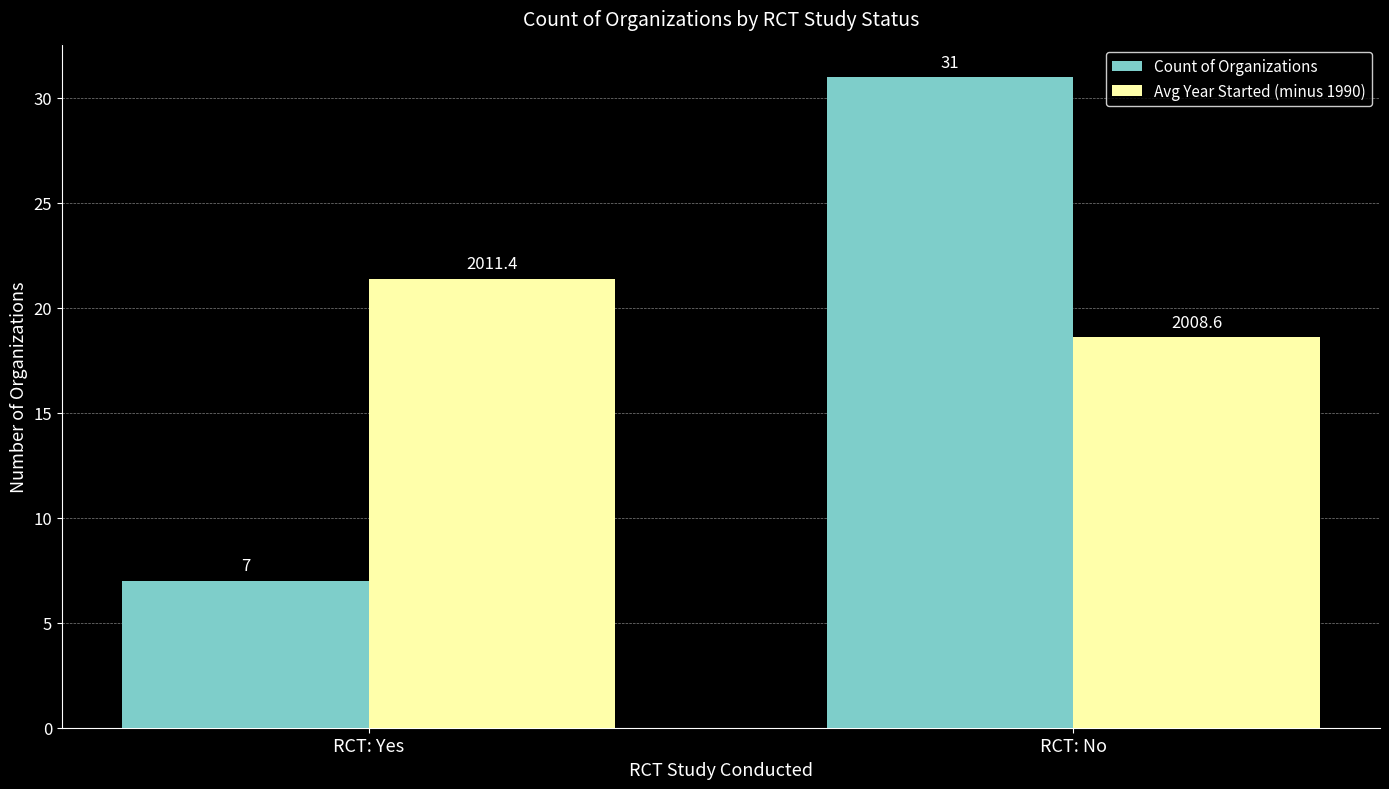

What is the difference between the maximum and minimum values in the Count of Organizations series?

24.0